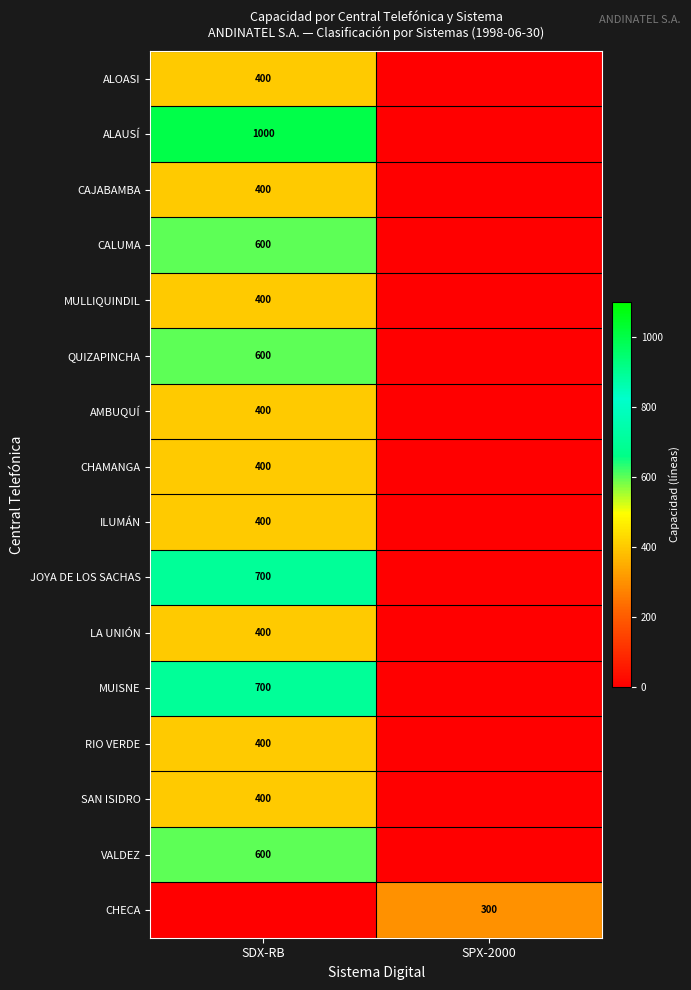

True or false: QUIZAPINCHA has a value of 600 at SDX-RB.

True